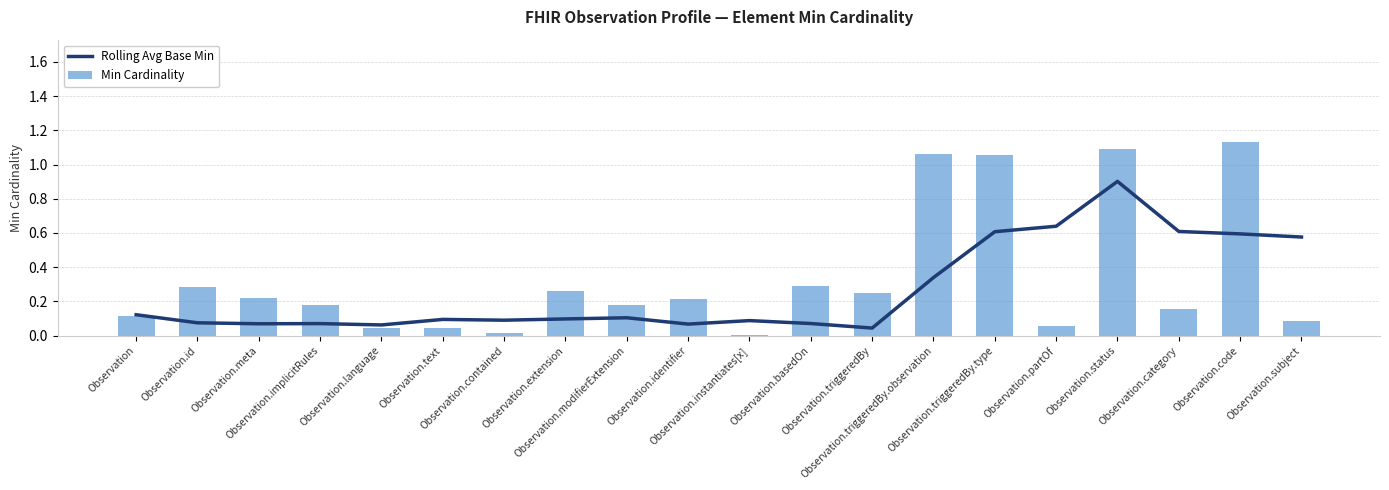

The Rolling Avg Base Min series shows 0.9 at Observation.status. True or false?

True